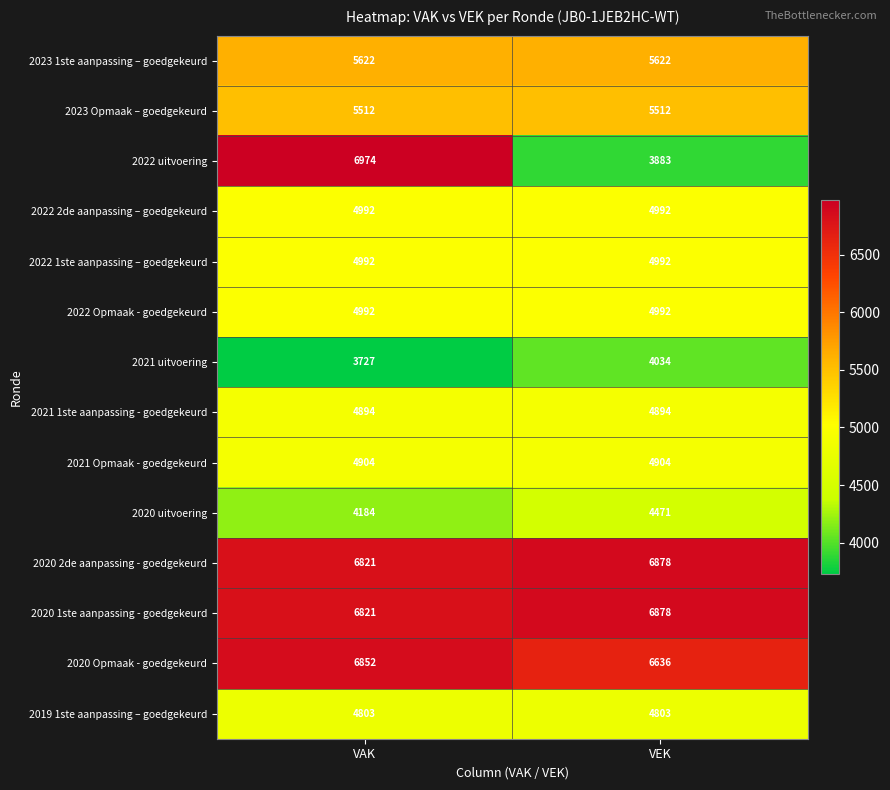

What is the lowest value of the 2022 Opmaak - goedgekeurd series?

4992